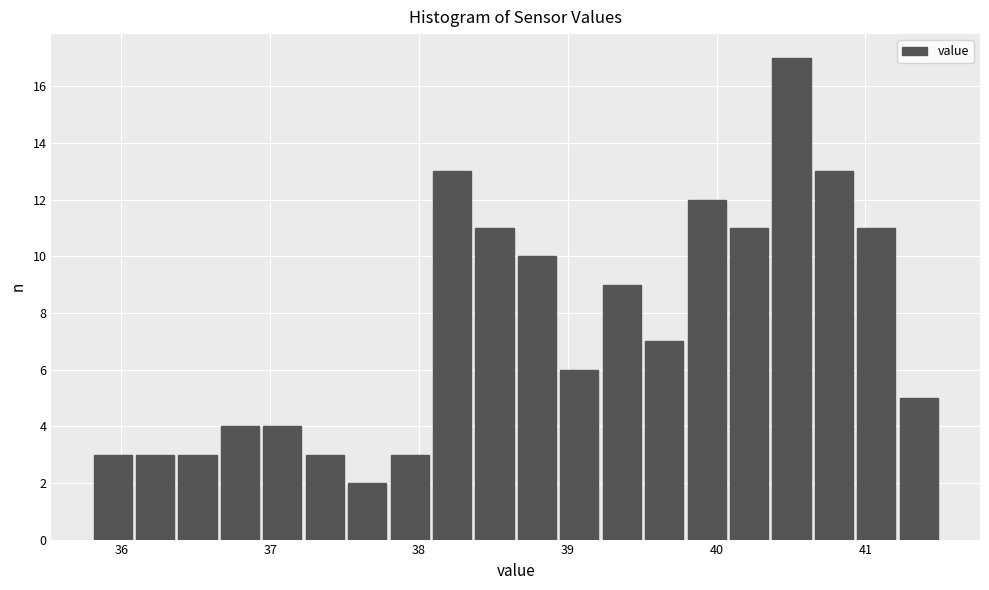

Read against the x-axis, roughly where is the centre of the tallest bar?

40.5